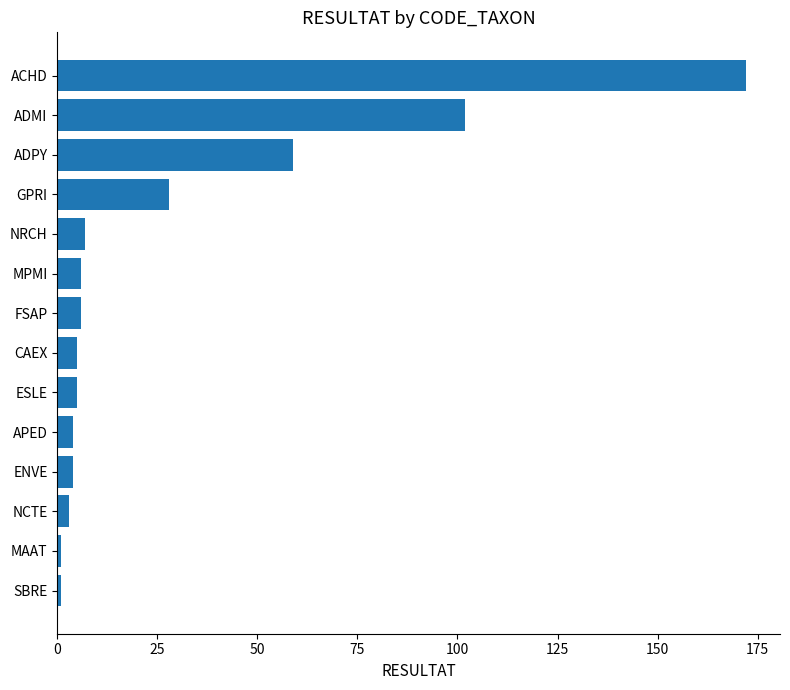

What is the difference between the second highest and minimum values?

101